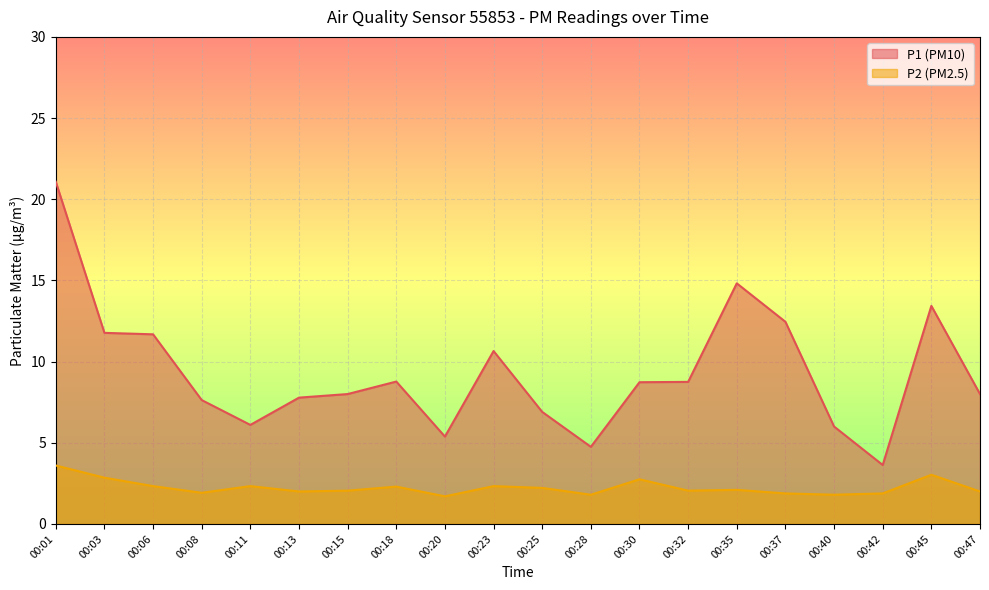

Between 00:06 and 00:08, which series saw the biggest shift?

P1